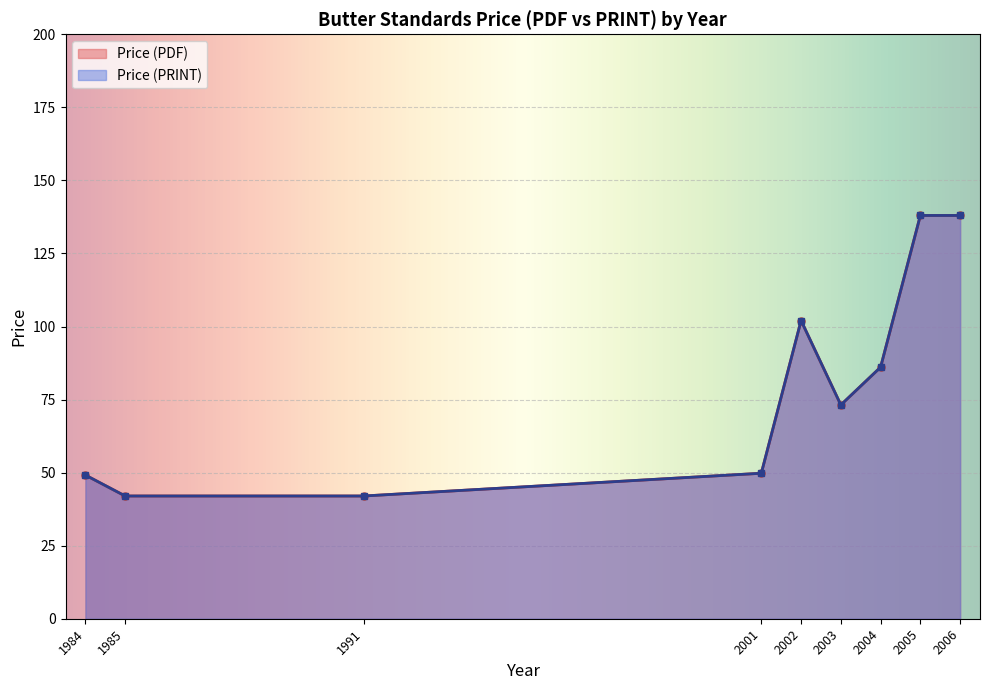

True or false: Price (PDF) has more than 2 interior local peaks.

True